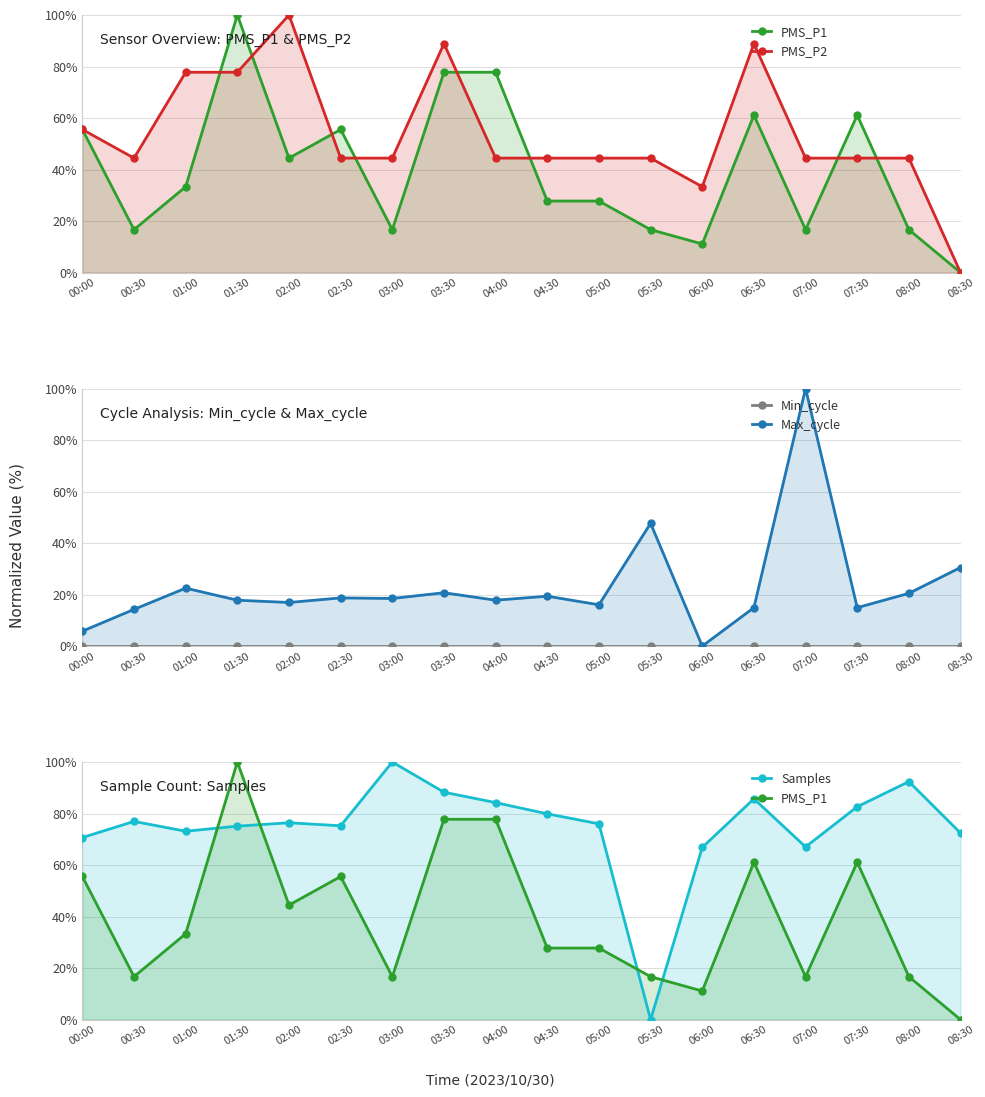

How many lines are shown in the chart?

5